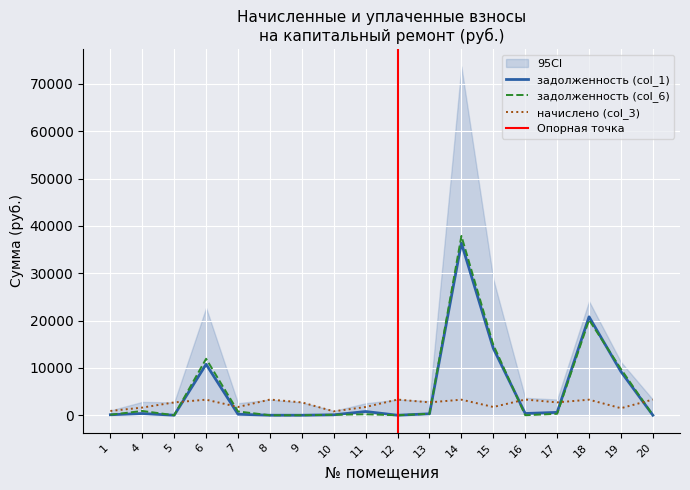

What is the sum of all задолженность (col_6) values?

97286.6